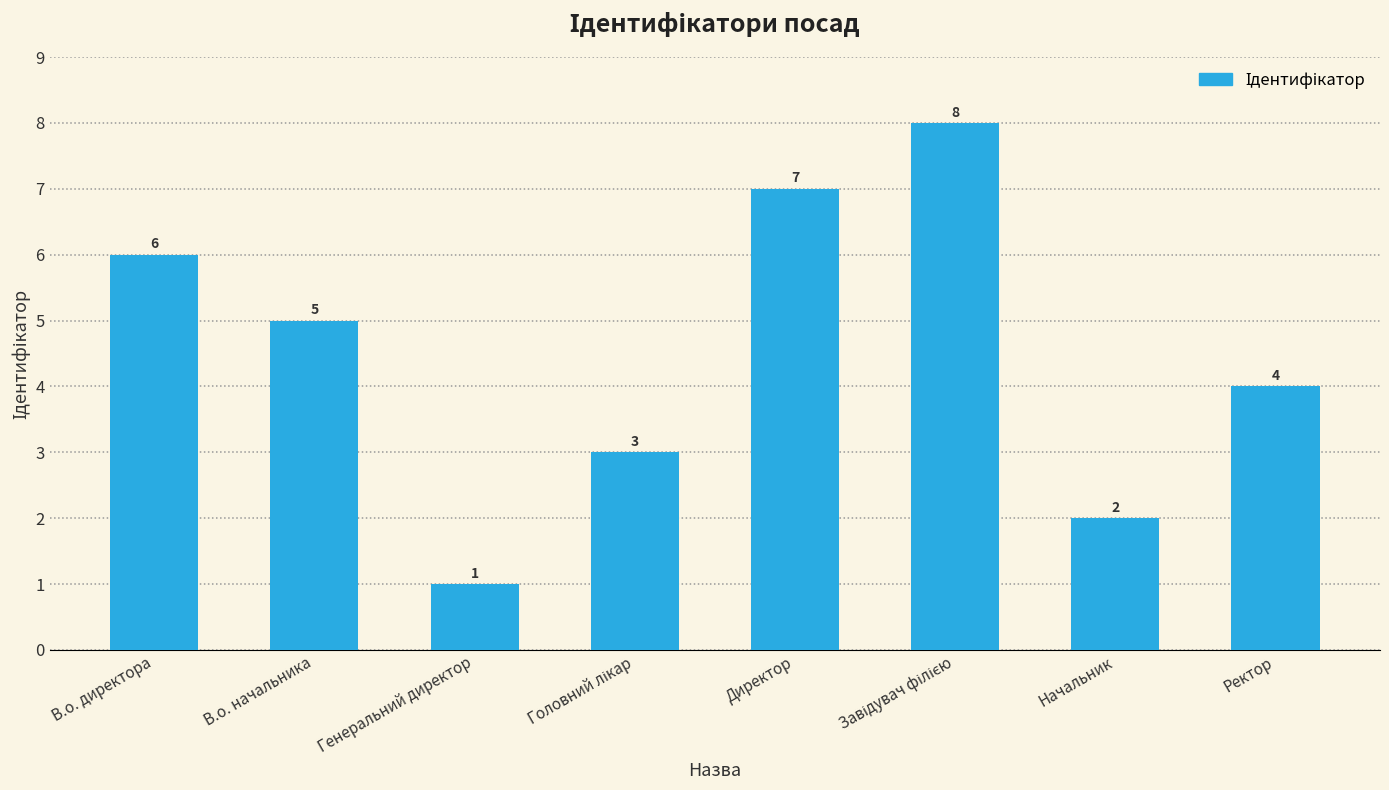

How many values are between 3 and 7?

5